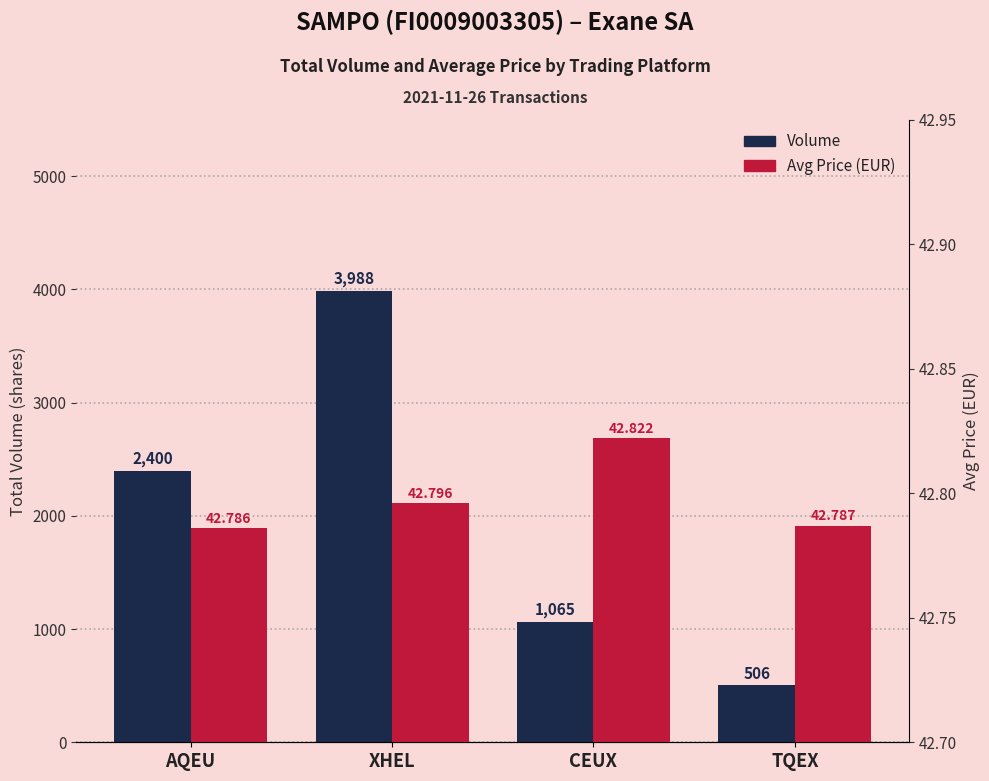

Rank the series by their average value, from lowest to highest.

Avg Price (EUR), Volume